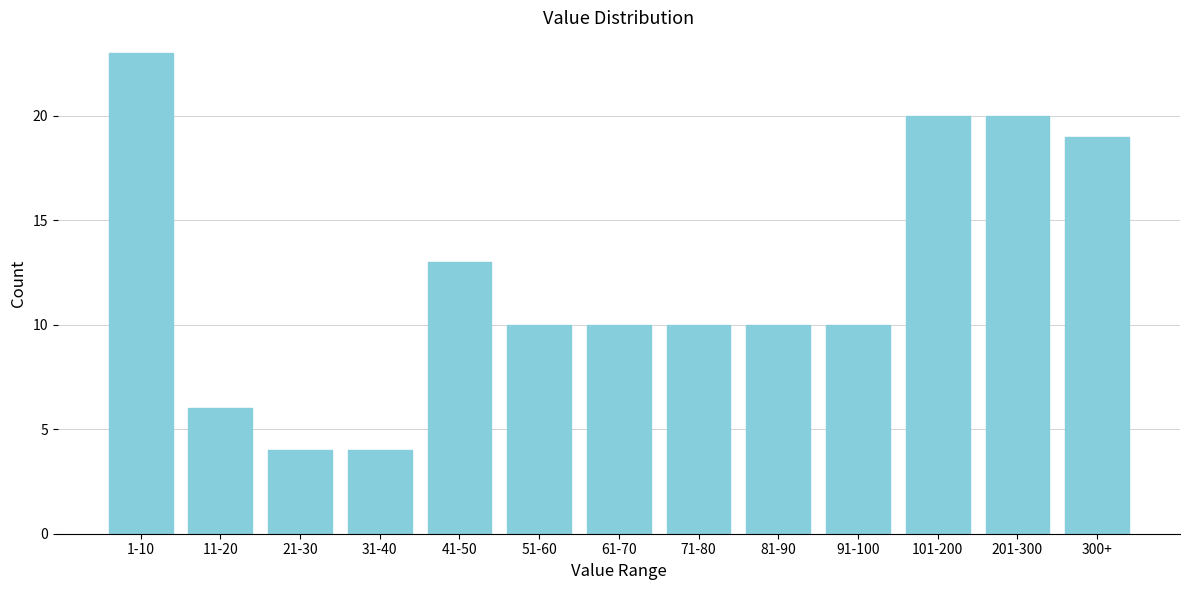

Reading right to left, what are all the values shown in this chart?

300+=19	201-300=20	101-200=20	91-100=10	81-90=10	71-80=10	61-70=10	51-60=10	41-50=13	31-40=4	21-30=4	11-20=6	1-10=23